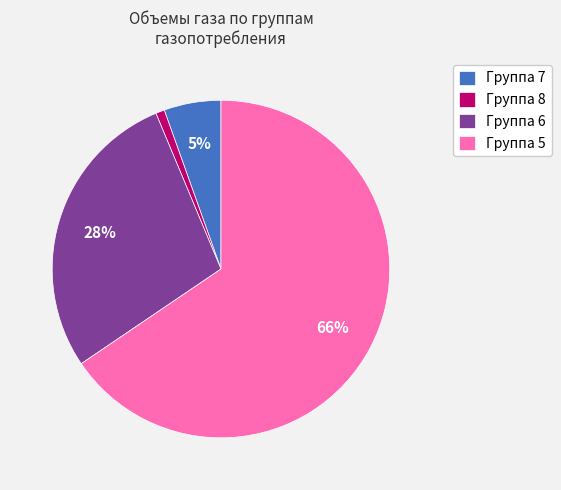

Rank the categories by value from lowest to highest.

Группа 8, Группа 7, Группа 6, Группа 5